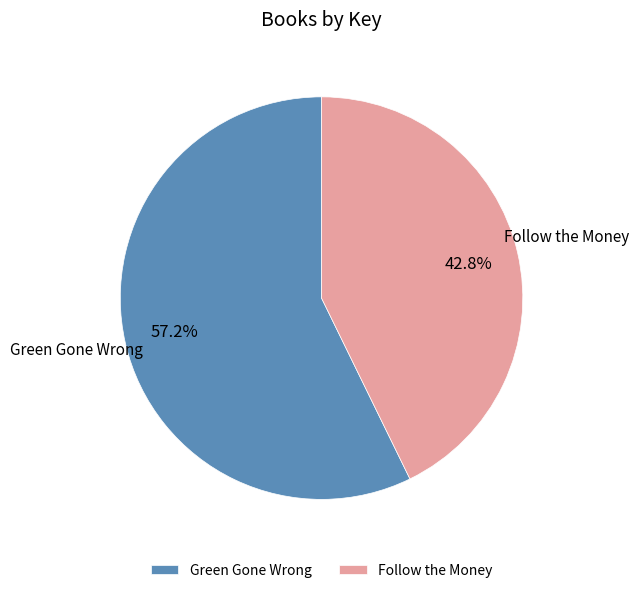

To the nearest percent, what percentage of the pie is Follow the Money?

43%